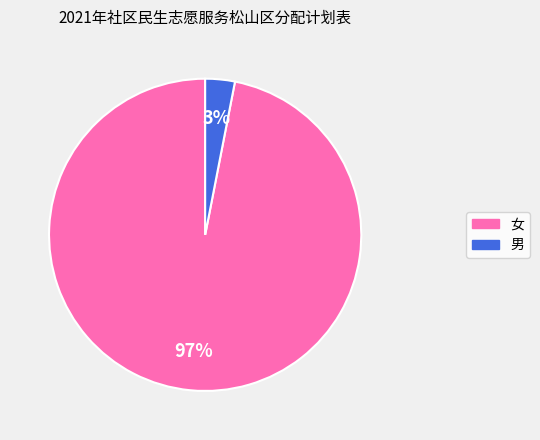

Is the sum of 女 and 男 greater than half?

Yes